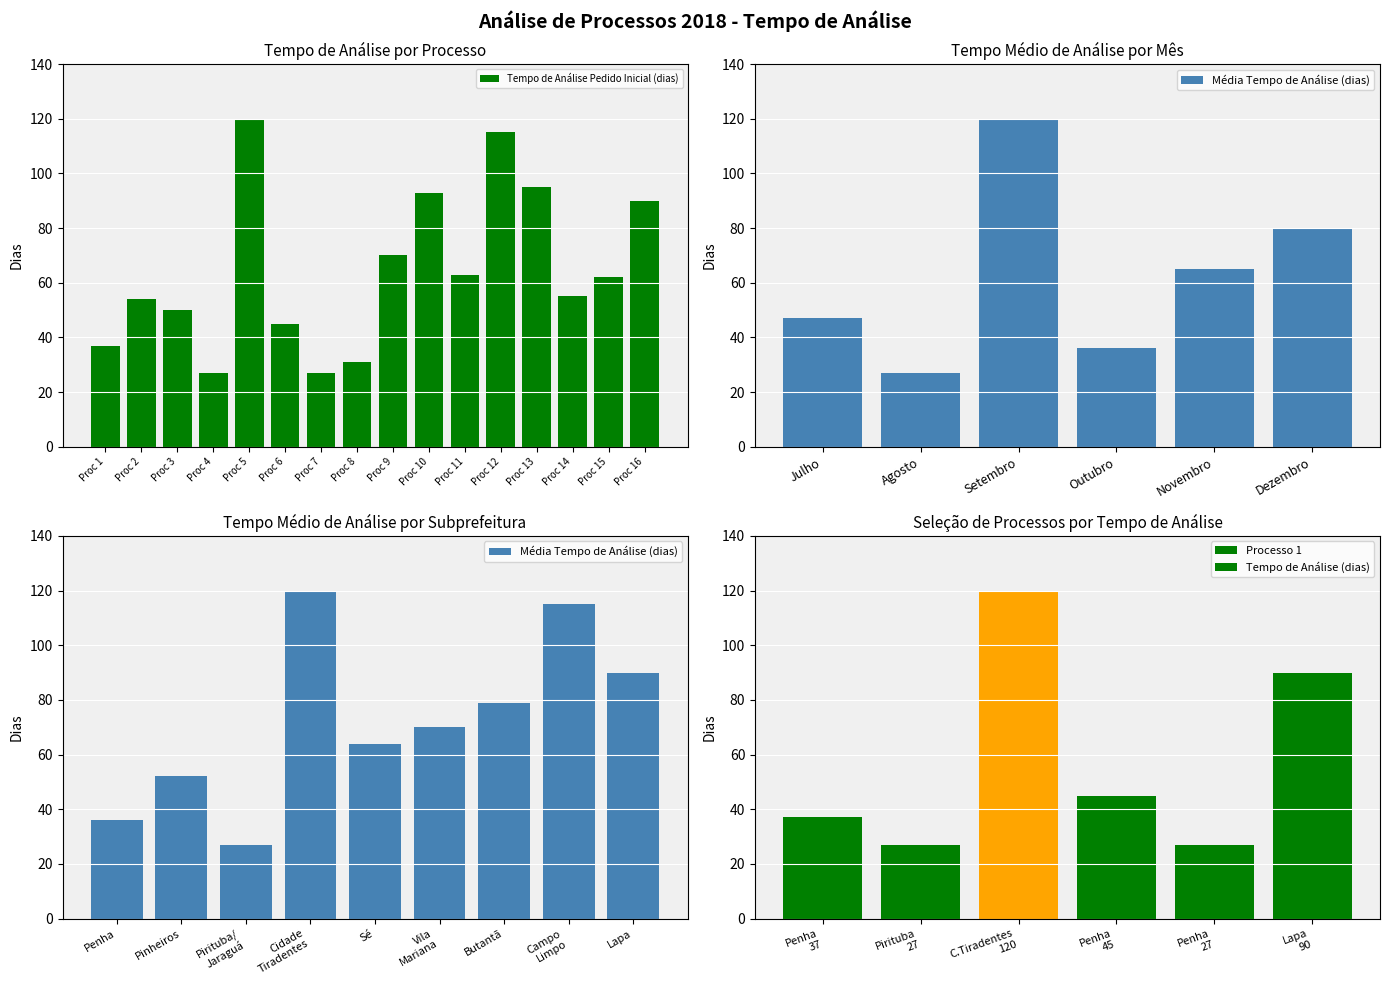

Are the bars grouped side by side (vs. stacked)?

No